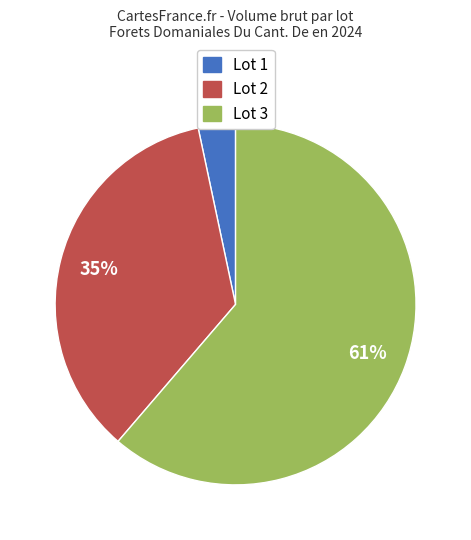

Does any single category account for the majority?

Yes